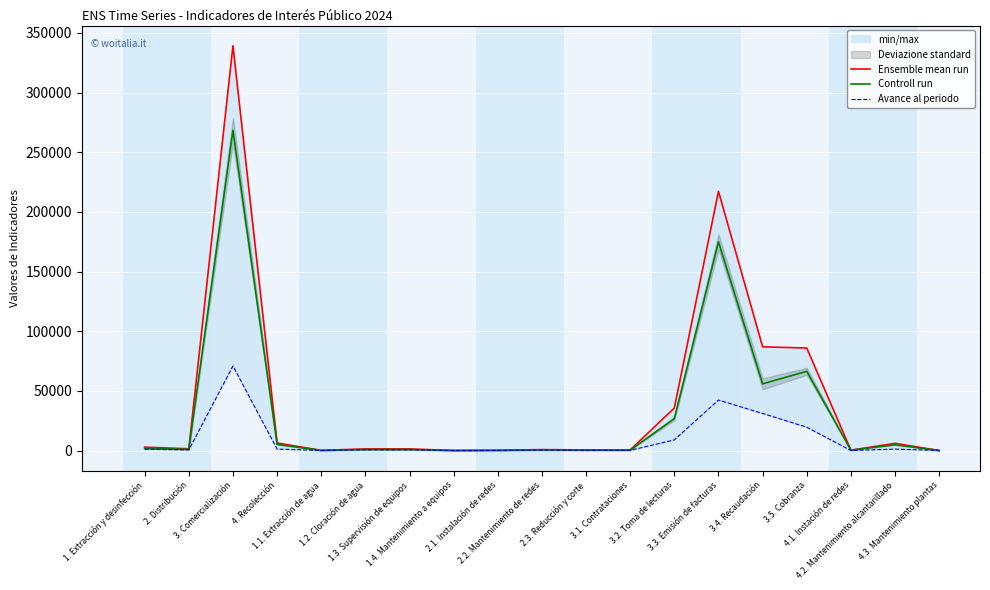

In Controll run, how many points are higher than both neighbors (excluding endpoints)?

5